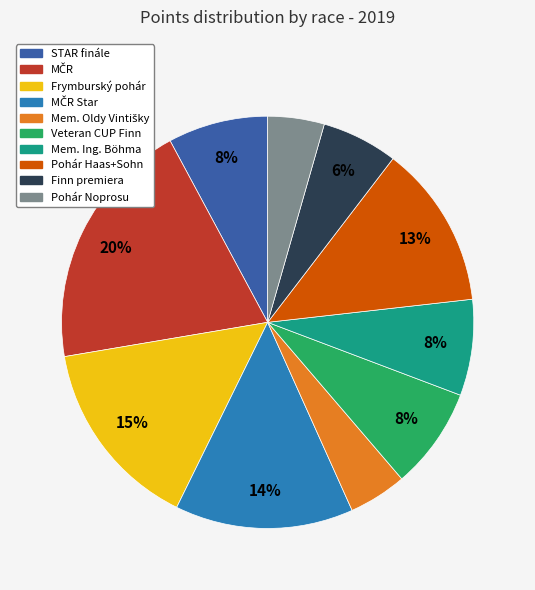

To the nearest percent, what is the average slice percentage?

10%